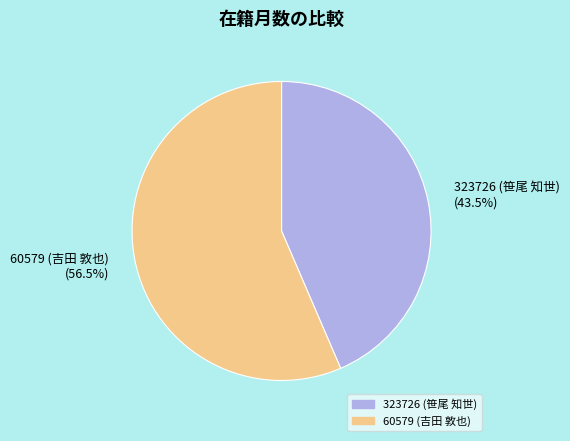

Is there any slice that represents more than half of the pie?

Yes